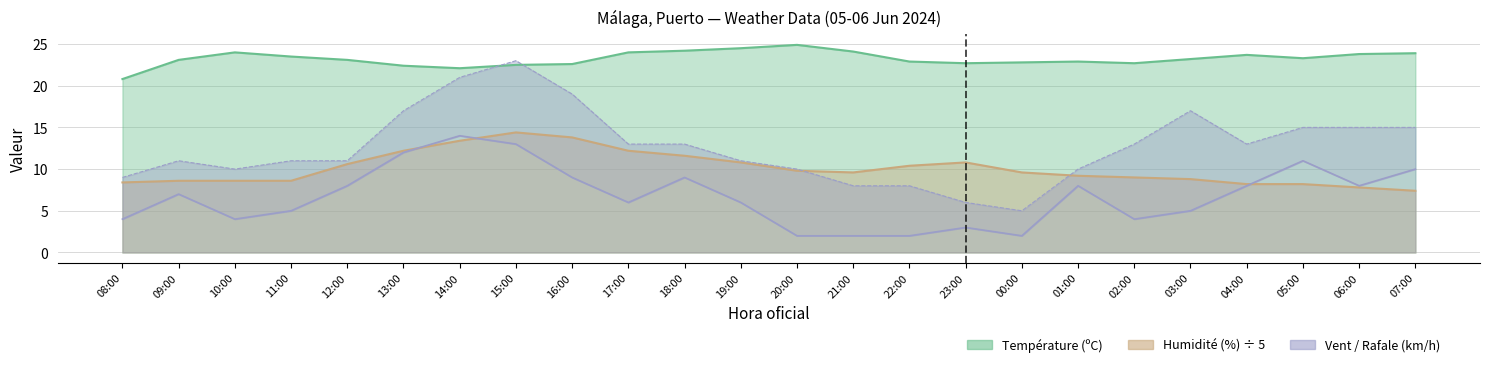

What is the sum of all Rafale (km/h) values?

304.0